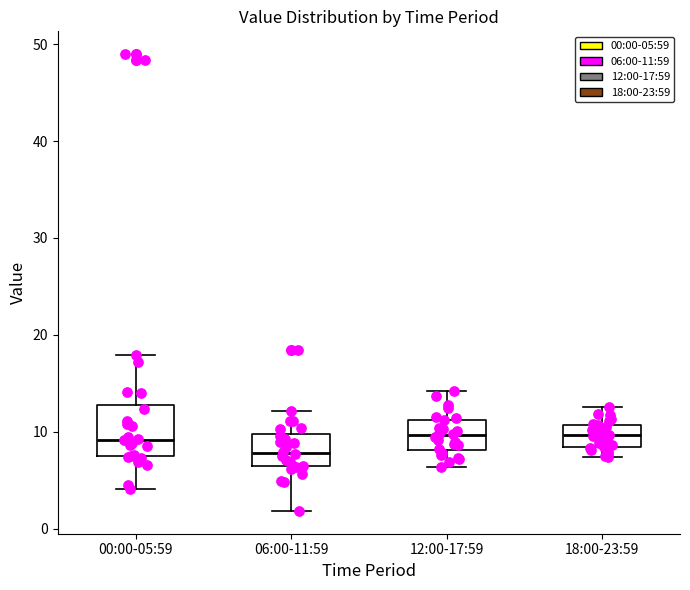

Reading left to right, transcribe this box plot: for each box, give where its median line is, the range the box spans, and where its two whiskers end, as read against the y-axis. The values are not printed on the chart, so give them approximately, as read against the axis.

00:00-05:59: median 9, box 7 to 13, whiskers 4 to 18
06:00-11:59: median 8, box 6 to 10, whiskers 2 to 12
12:00-17:59: median 10, box 8 to 11, whiskers 6 to 14
18:00-23:59: median 10, box 8 to 11, whiskers 7 to 13